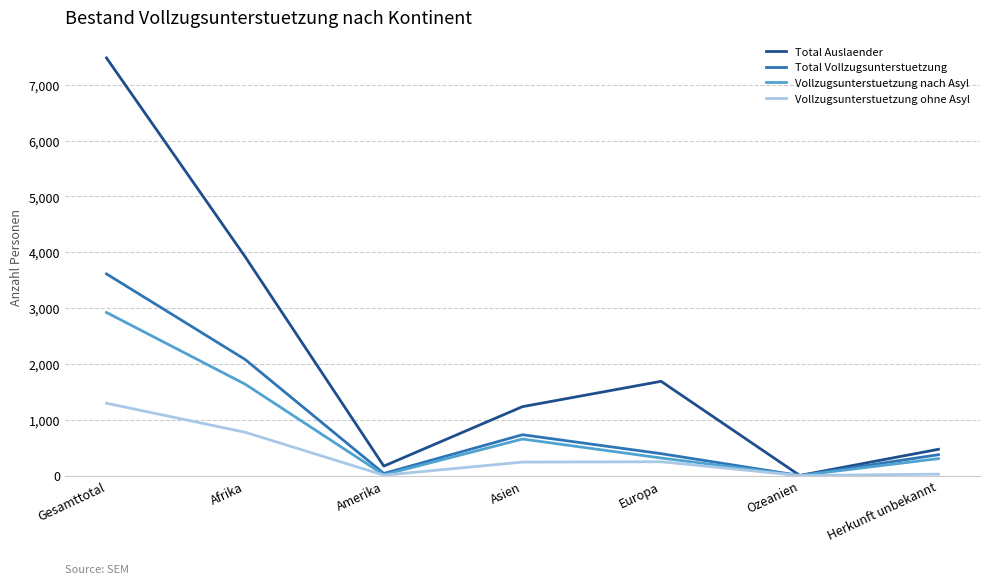

At how many categories does at least one series exceed 5280?

1